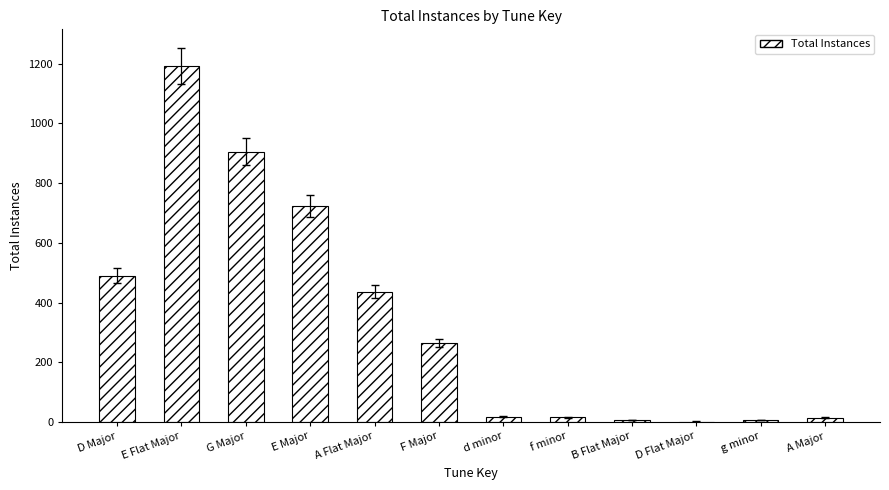

What is the sum of the values at E Major and E Flat Major?

1917